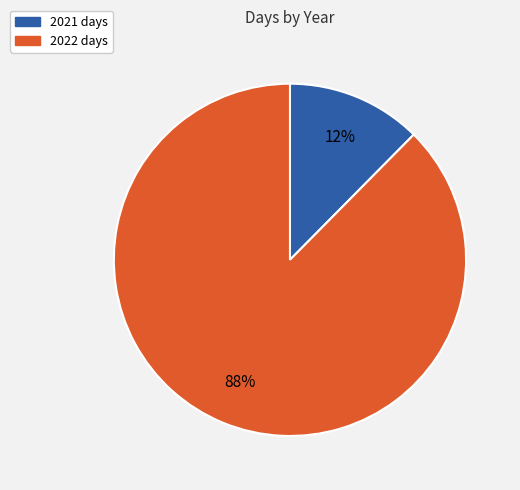

What is the largest slice in the pie chart?

2022